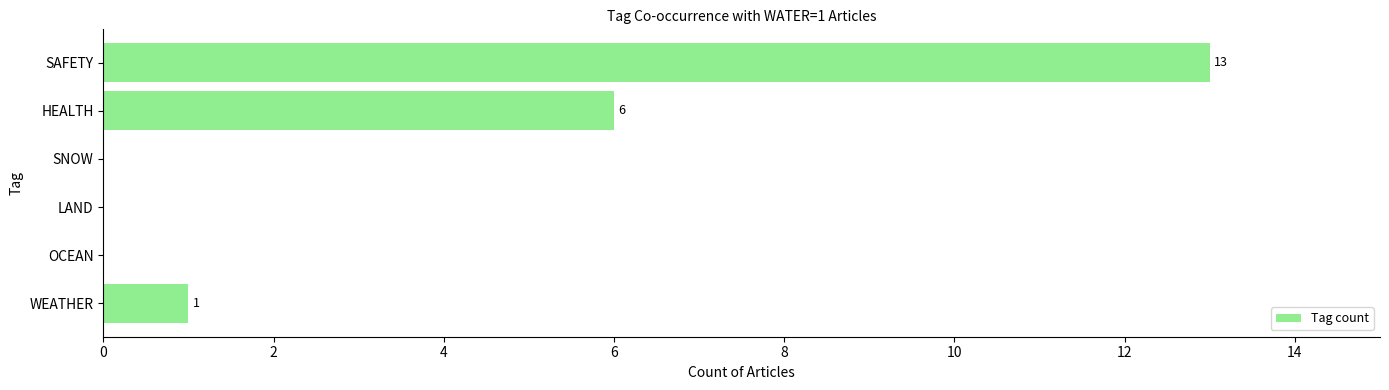

What is the sum of the values at HEALTH and SAFETY?

19